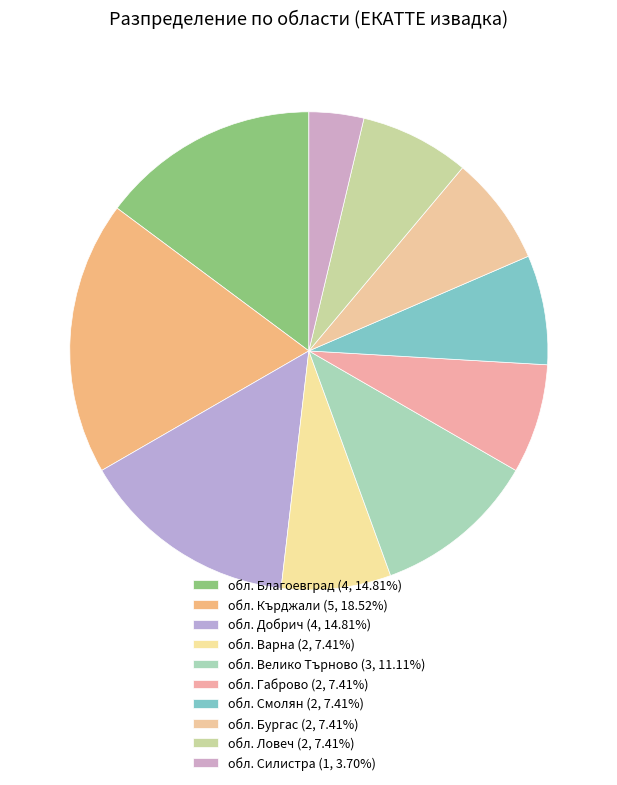

How many slices are in this pie chart?

10